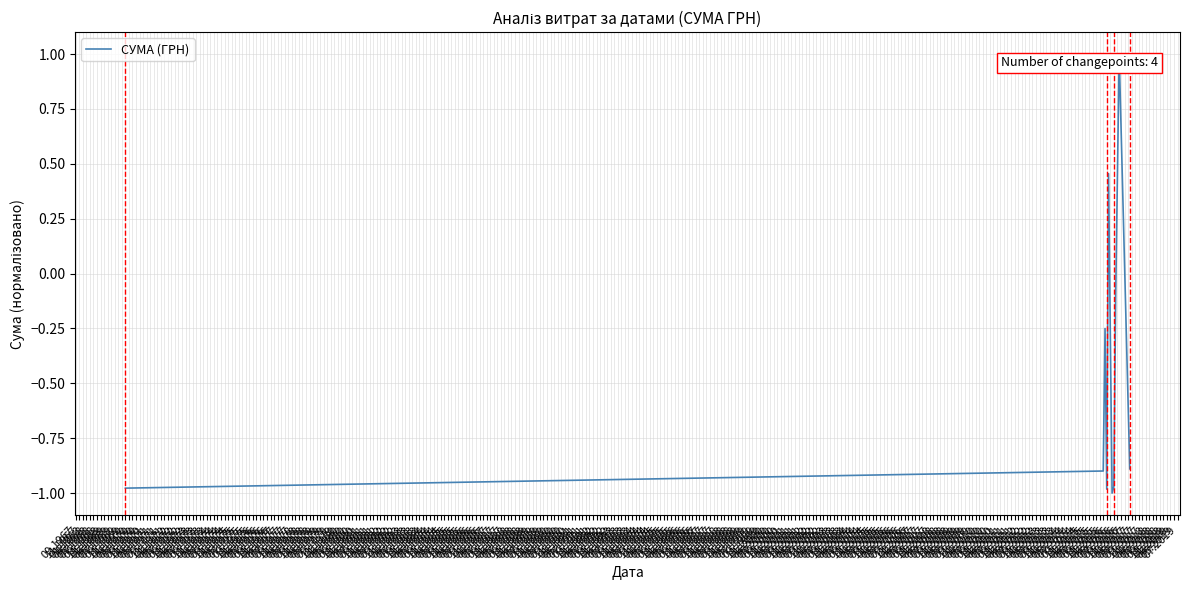

What is the greatest value displayed?

1.0